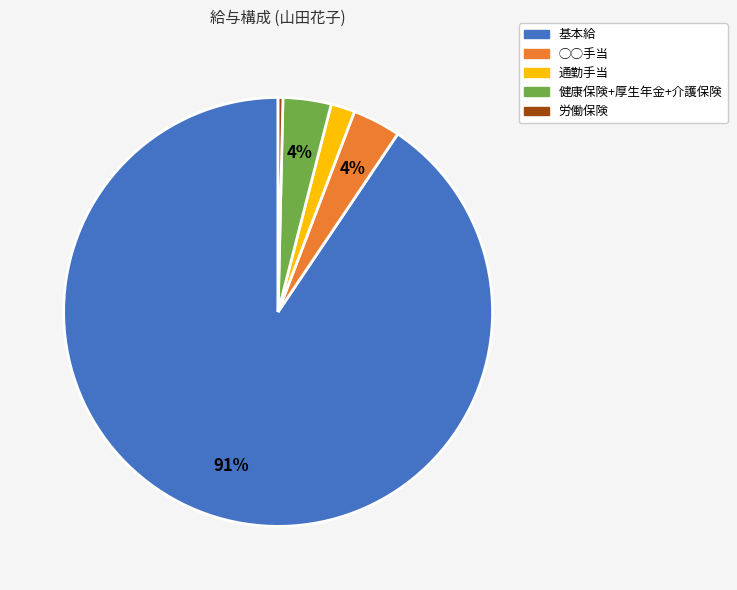

Do 健康保険+厚生年金+介護保険 and 基本給 together represent more than half of the pie?

Yes